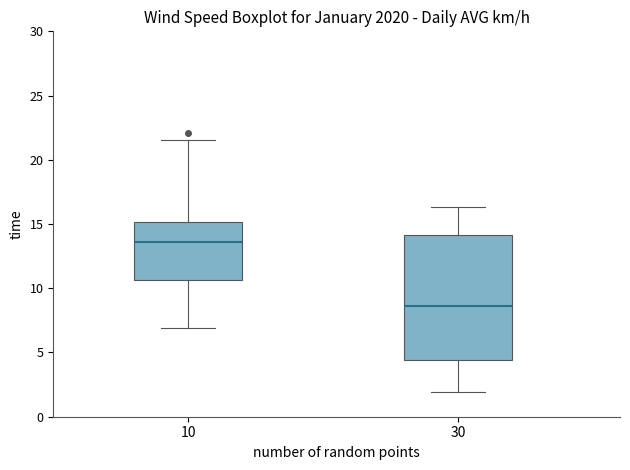

Where does the upper whisker of the box at x = 30 end on the y-axis? The values are not printed on the chart, so give them approximately, as read against the axis.

16.5